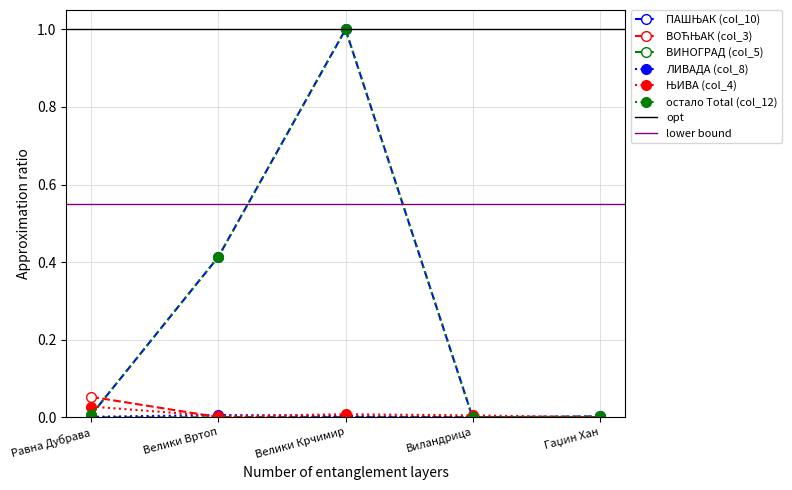

What is the label of the 2nd point from the left?

Велики Вртоп